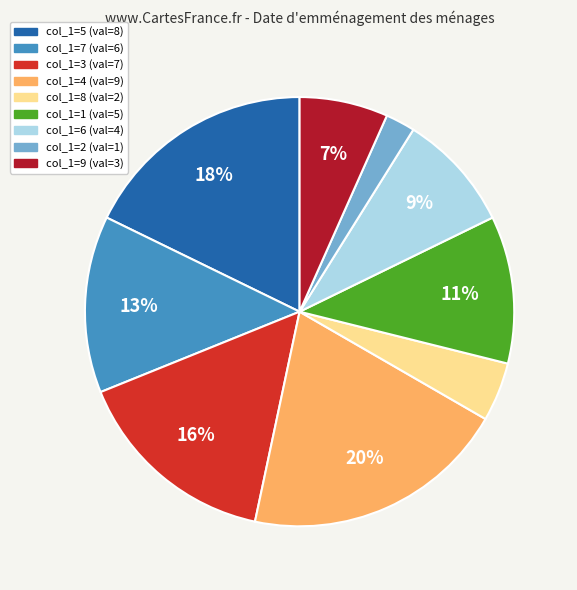

To the nearest percent, what is the difference between the largest and smallest slice percentages?

18%